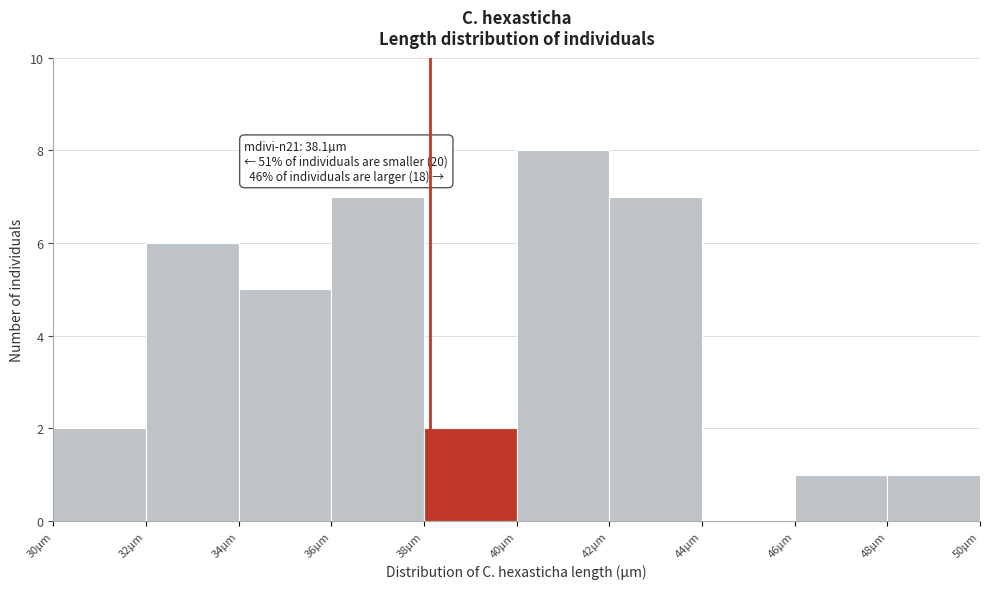

Over which range of the x-axis is the bar tallest?

40 to 42